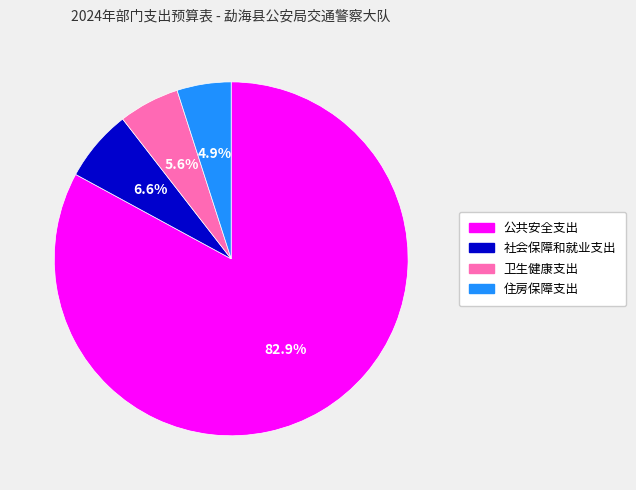

What is the total percentage of 住房保障支出 and 卫生健康支出?

10.5%